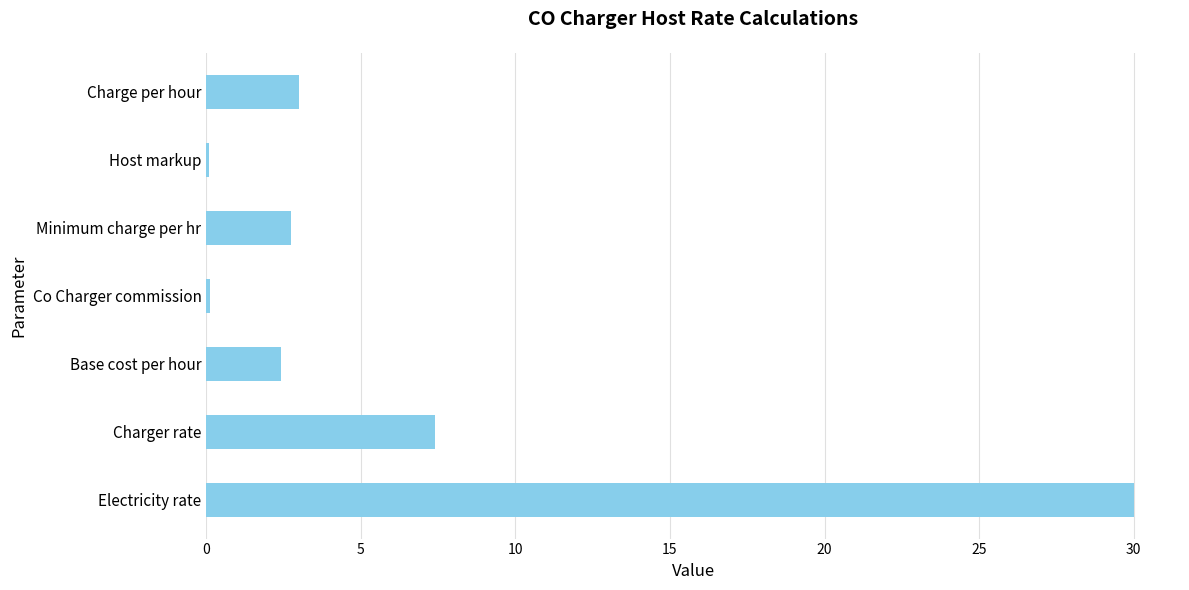

Reading bottom to top, extract all data points from this chart.

30.0	7.4	2.4	0.1	2.7	0.1	3.0